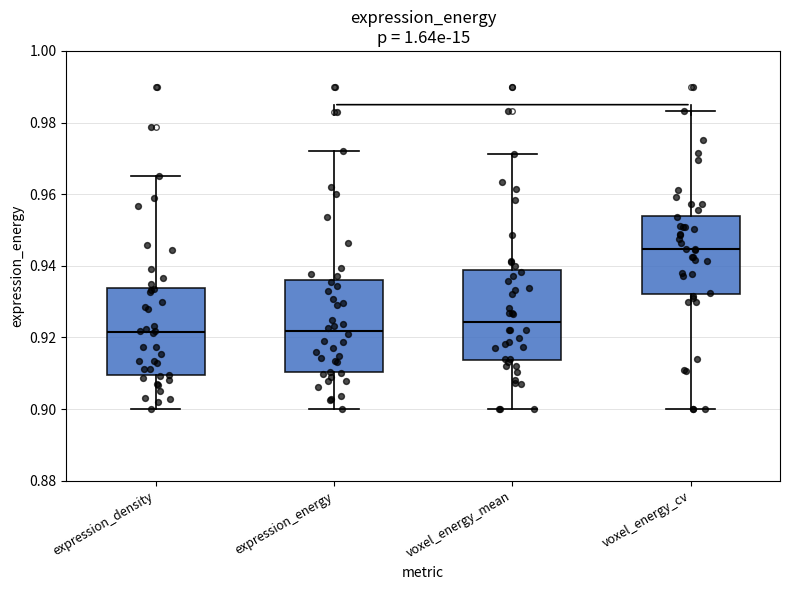

Reading left to right, read every box against the y-axis: the position of its median line, the range the box covers, and the ends of its whiskers. The values are not printed on the chart, so give them approximately, as read against the axis.

expression_density: median 0.922, box 0.910 to 0.934, whiskers 0.900 to 0.966
expression_energy: median 0.922, box 0.910 to 0.936, whiskers 0.900 to 0.972
voxel_energy_mean: median 0.924, box 0.914 to 0.938, whiskers 0.900 to 0.972
voxel_energy_cv: median 0.944, box 0.932 to 0.954, whiskers 0.900 to 0.984